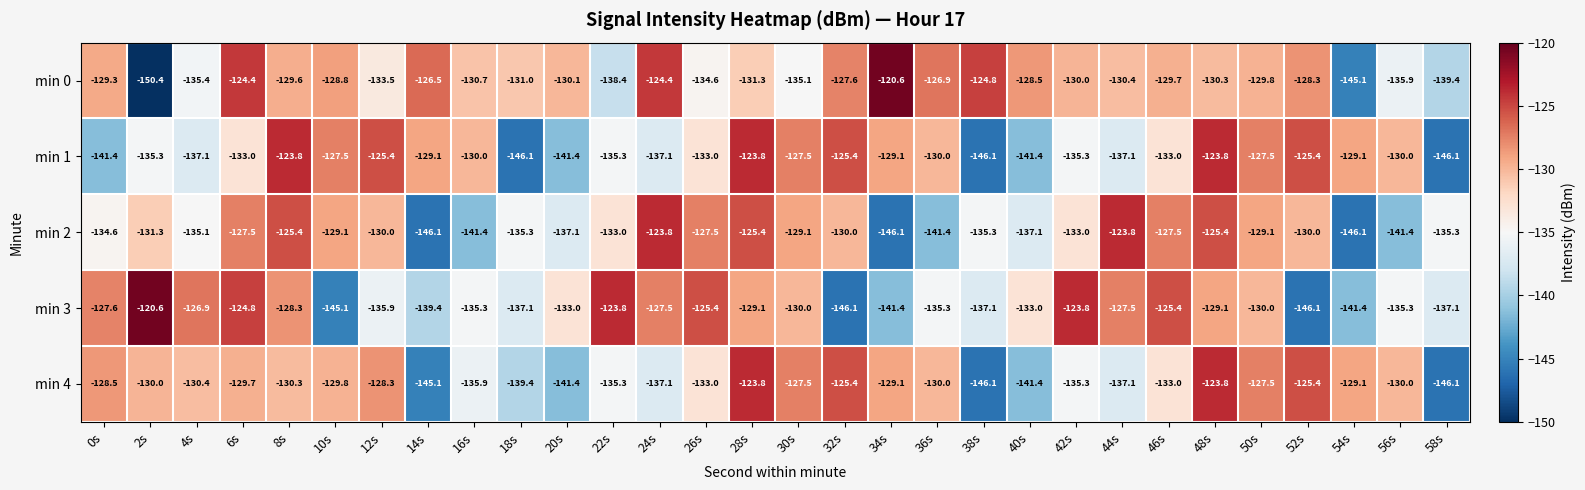

What is the highest value of the min 3 series?

-120.6